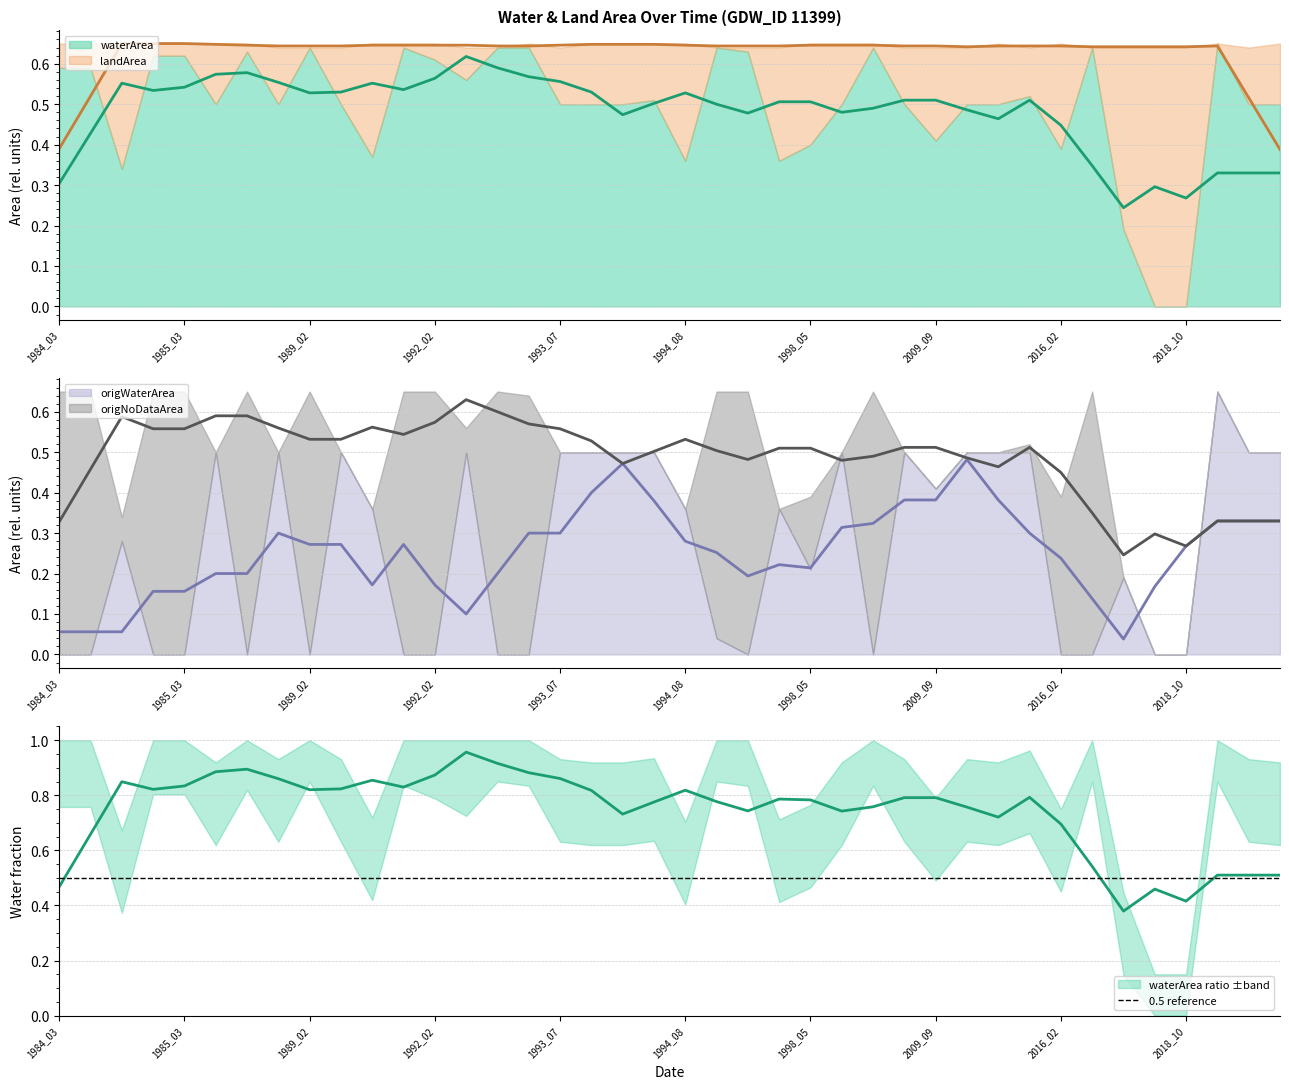

Is the value of landArea at 1986_07 greater than the value of waterArea at 1997_09?

No